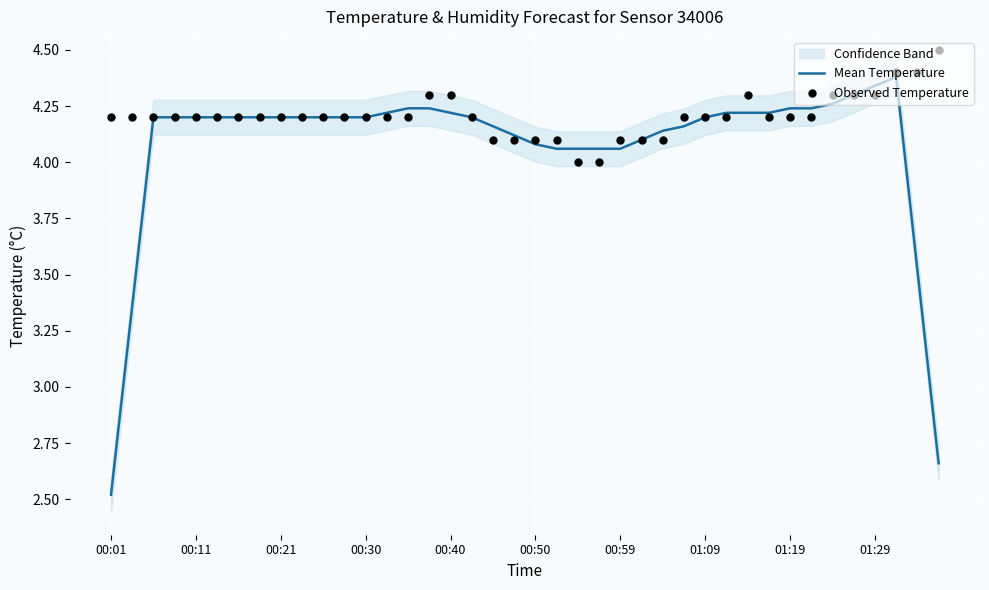

Which series contains the highest Y value?

Observed Temperature